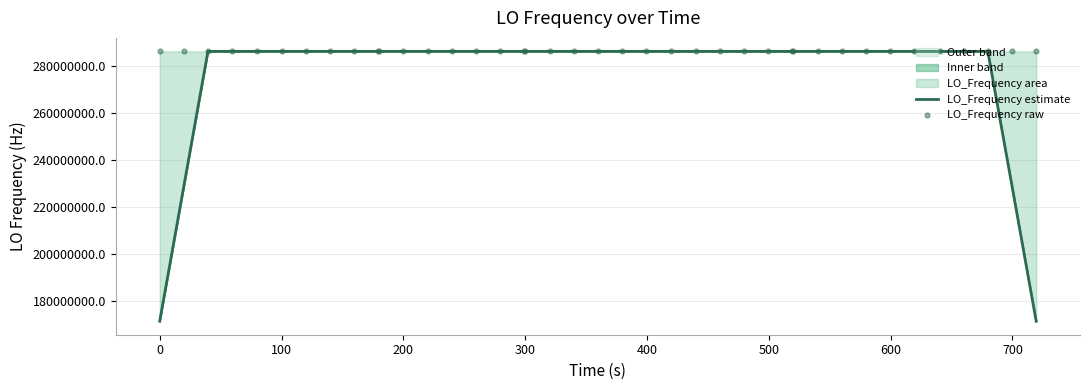

At how many categories does at least one series exceed 246526624?

40